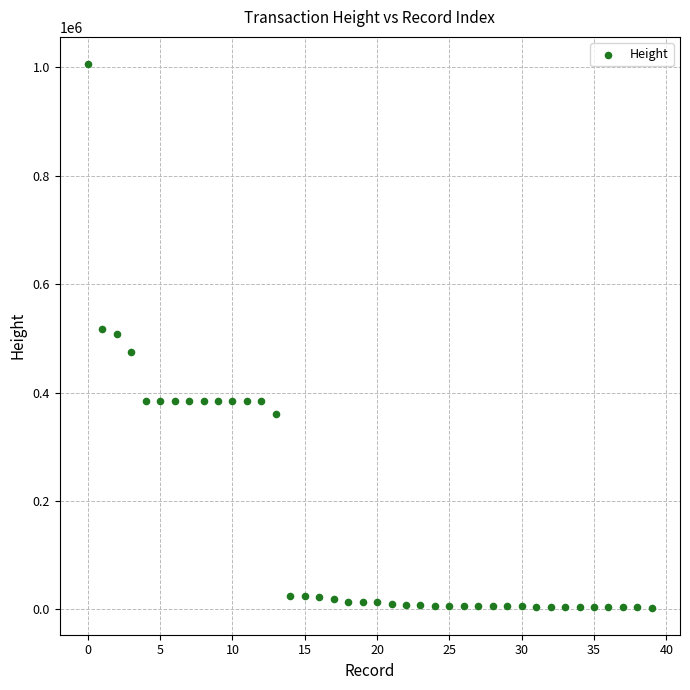

What is the range of Y values (max minus min)?

1002008